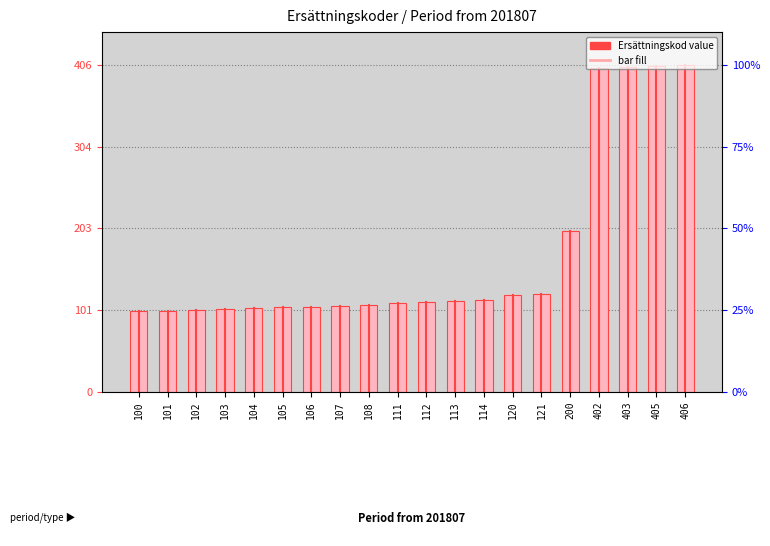

Rank the categories by value from highest to lowest.

406, 405, 403, 402, 200, 121, 120, 114, 113, 112, 111, 108, 107, 106, 105, 104, 103, 102, 101, 100